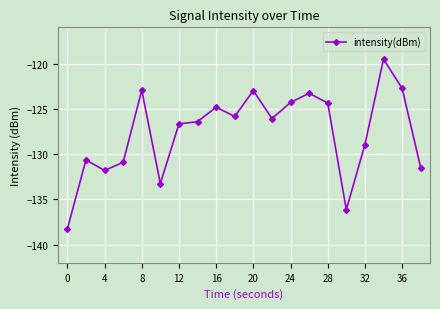

How many interior local peaks (higher than both neighbors) does the data have?

6